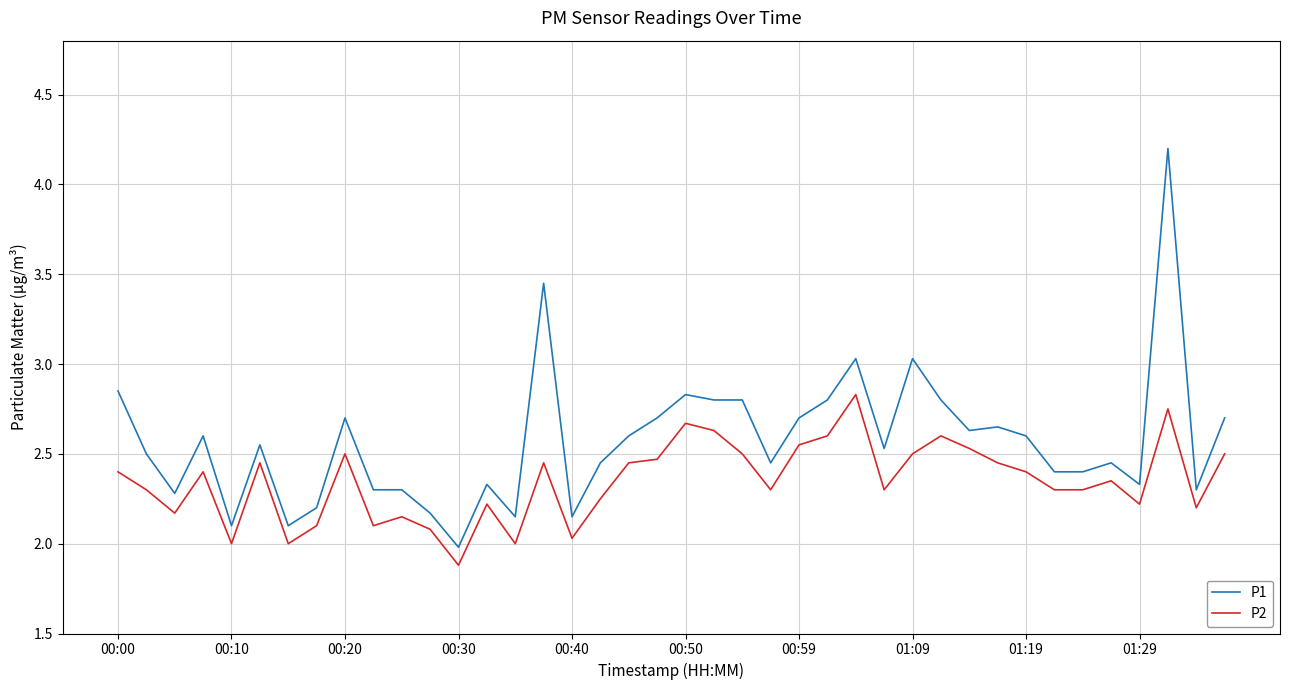

List the series in order of their peak value, lowest first.

P2, P1